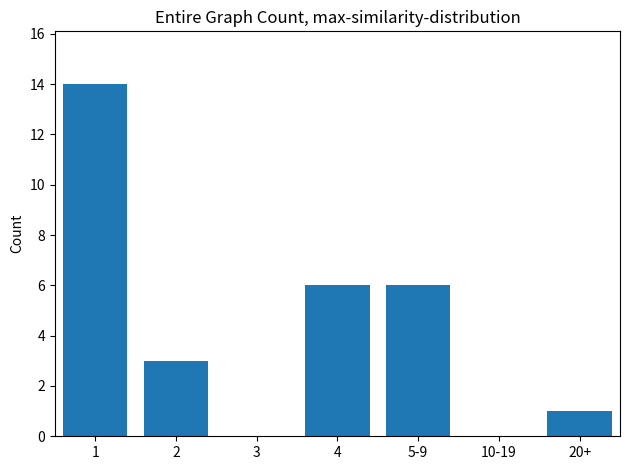

Reading right to left, extract all data points from this chart.

20+=1	10-19=0	5-9=6	4=6	3=0	2=3	1=14